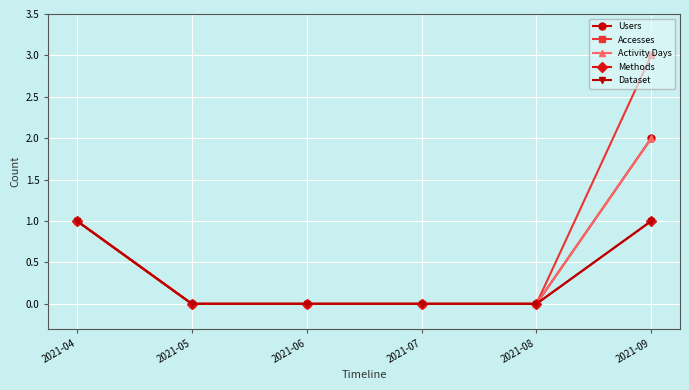

Is the value of Dataset at 2021-05 greater than the value of Users at 2021-06?

No